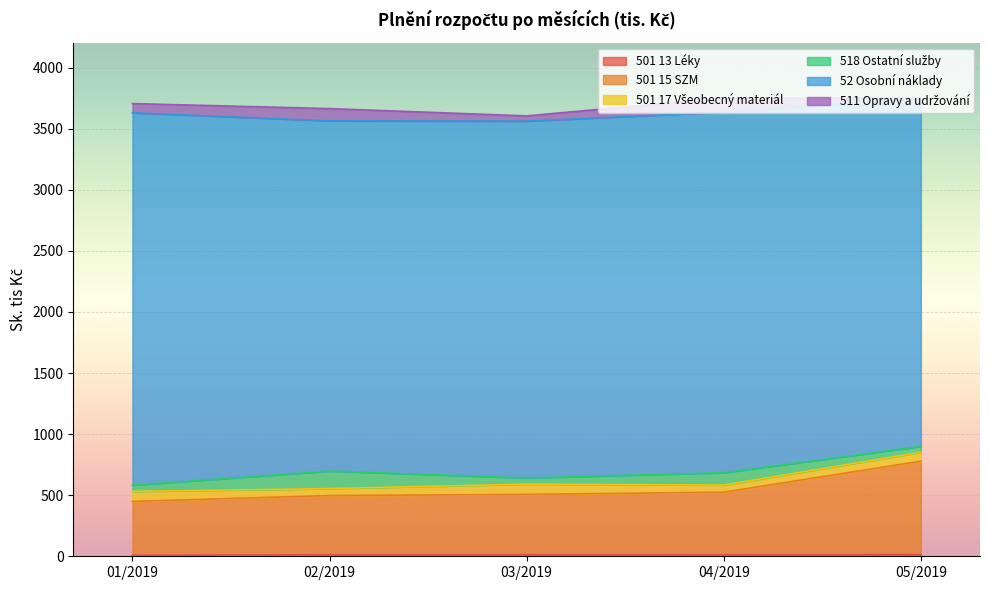

What is the difference between the second highest and second lowest values in the 52 Osobní náklady series?

85.3